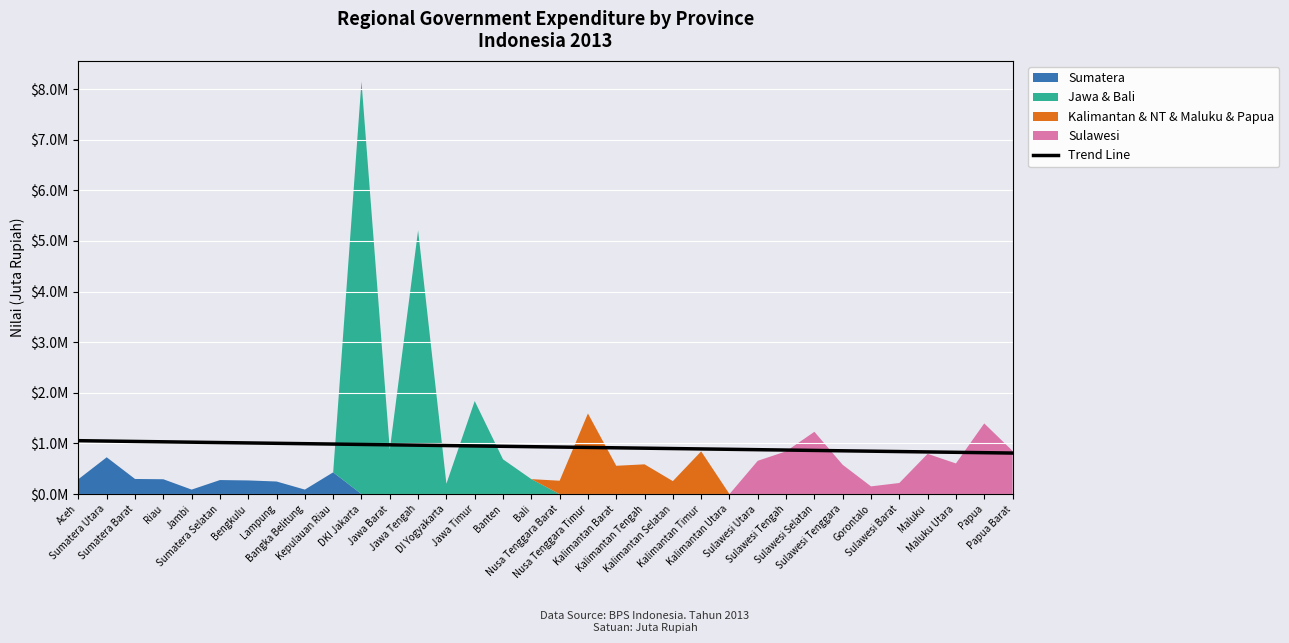

True or false: the data has more than 2 interior local peaks.

False